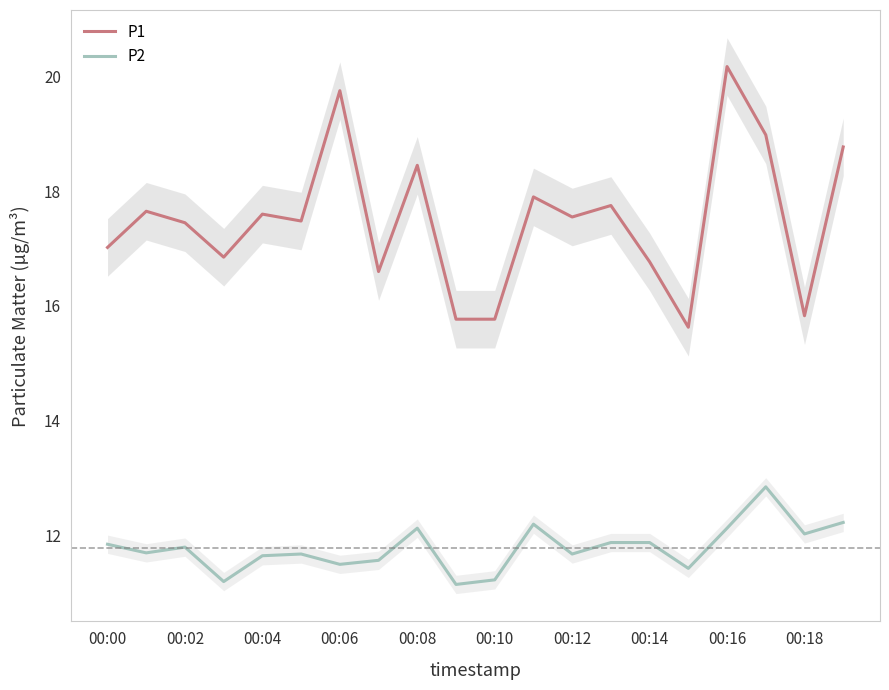

True or false: P2 has more than 1 points higher than both neighbors.

True